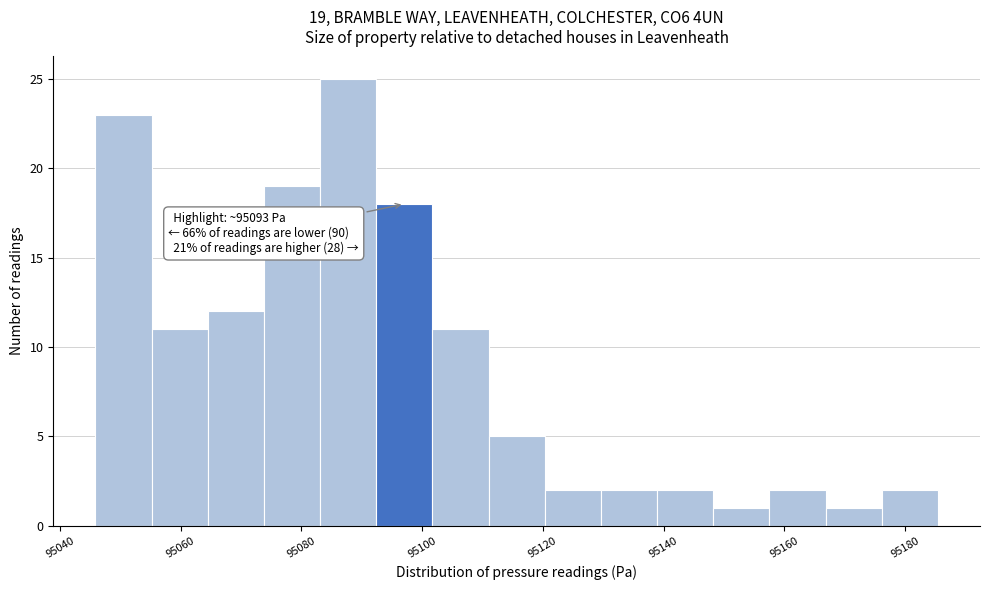

Which range on the x-axis has the tallest bar?

95084 to 95092